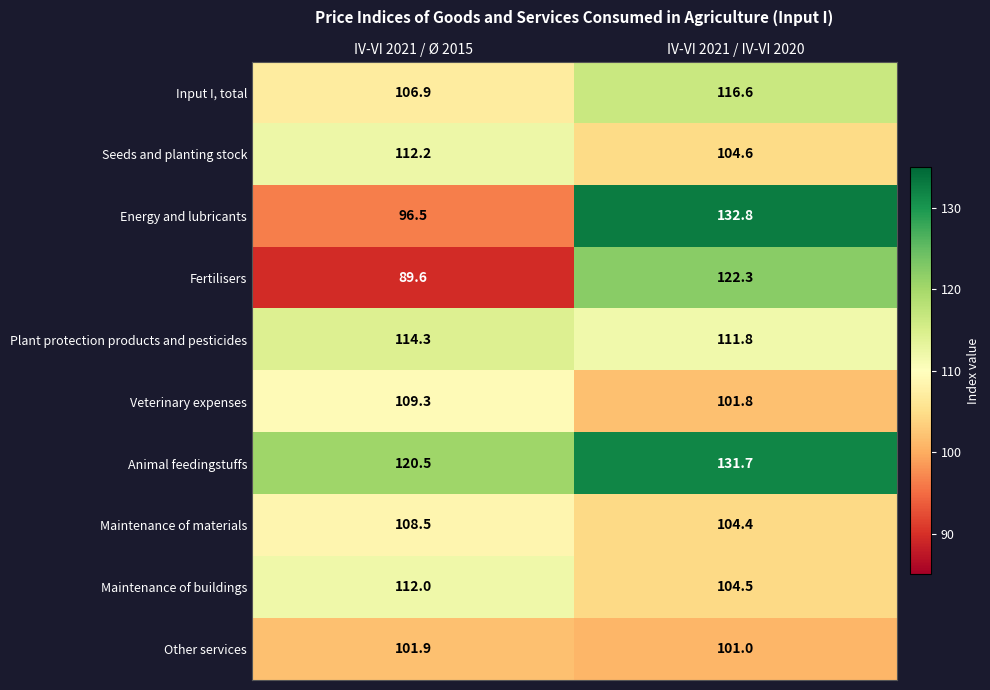

Reading left to right, transcribe all the data shown in this chart.

Input I, total: IV-VI 2021 / Ø 2015=106.9	IV-VI 2021 / IV-VI 2020=116.6
Seeds and planting stock: IV-VI 2021 / Ø 2015=112.2	IV-VI 2021 / IV-VI 2020=104.6
Energy and lubricants: IV-VI 2021 / Ø 2015=96.5	IV-VI 2021 / IV-VI 2020=132.8
Fertilisers: IV-VI 2021 / Ø 2015=89.6	IV-VI 2021 / IV-VI 2020=122.3
Plant protection products and pesticides: IV-VI 2021 / Ø 2015=114.3	IV-VI 2021 / IV-VI 2020=111.8
Veterinary expenses: IV-VI 2021 / Ø 2015=109.3	IV-VI 2021 / IV-VI 2020=101.8
Animal feedingstuffs: IV-VI 2021 / Ø 2015=120.5	IV-VI 2021 / IV-VI 2020=131.7
Maintenance of materials: IV-VI 2021 / Ø 2015=108.5	IV-VI 2021 / IV-VI 2020=104.4
Maintenance of buildings: IV-VI 2021 / Ø 2015=112.0	IV-VI 2021 / IV-VI 2020=104.5
Other services: IV-VI 2021 / Ø 2015=101.9	IV-VI 2021 / IV-VI 2020=101.0